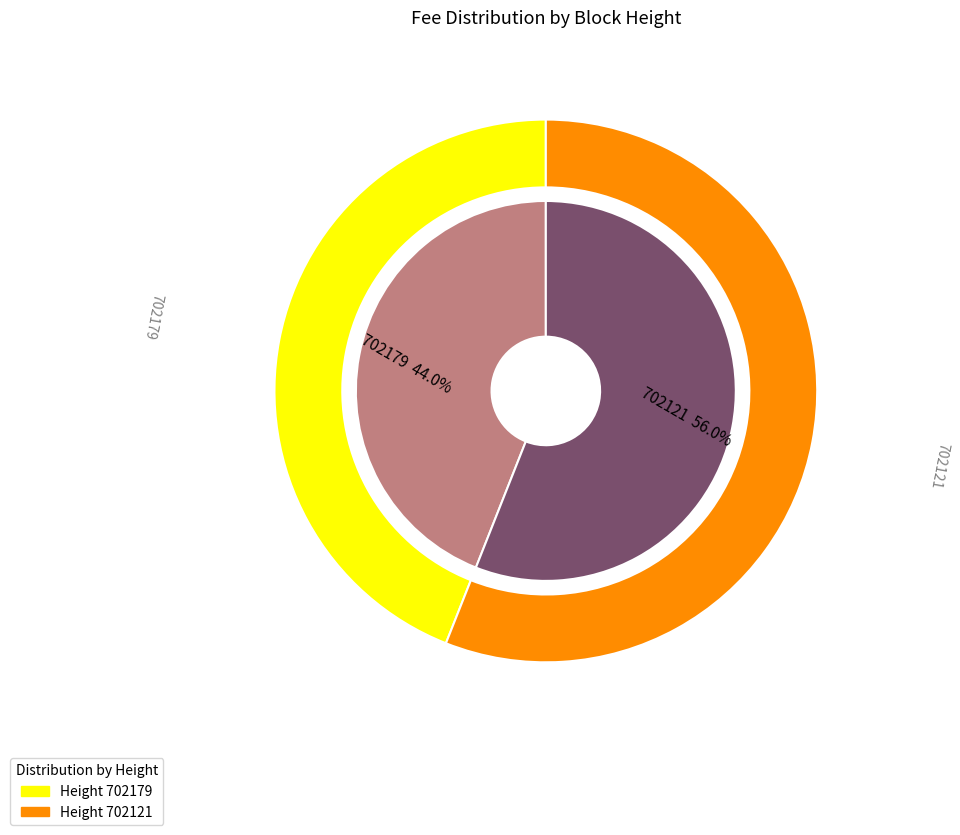

Does any single category account for the majority?

Yes